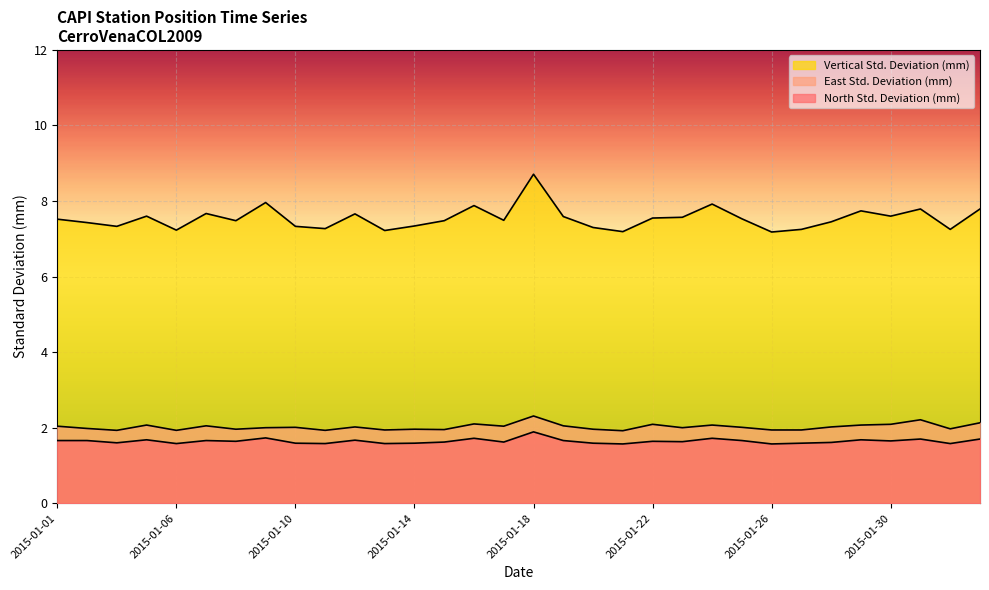

How many lines are shown in the chart?

3